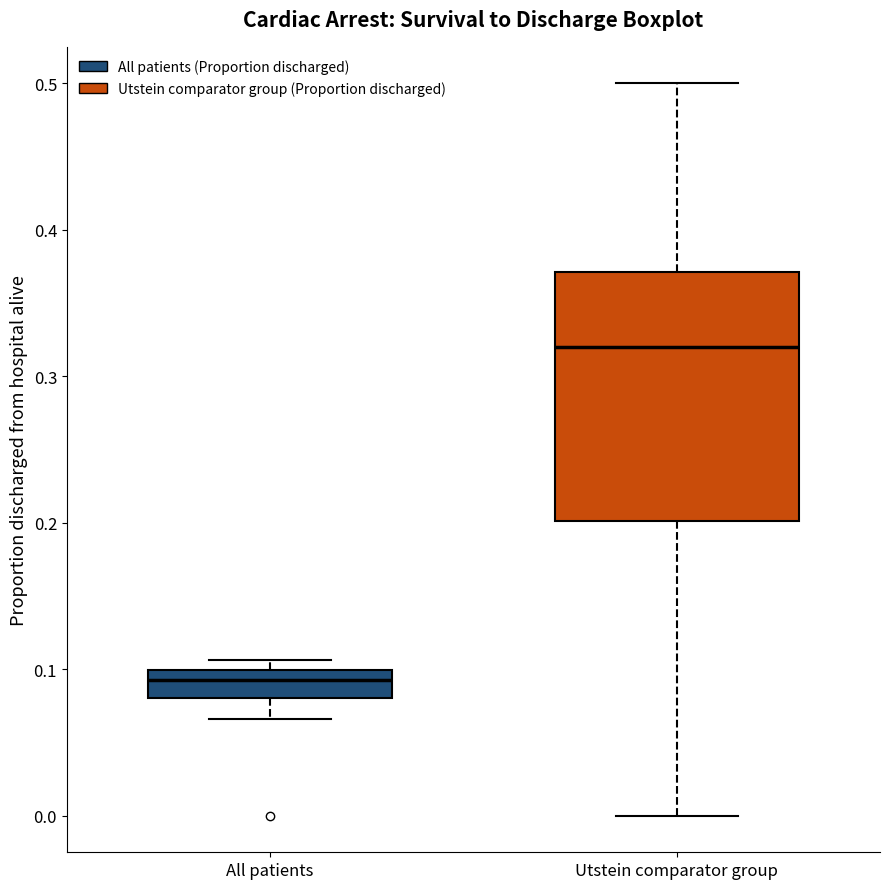

Which box's median line is the lowest?

All patients